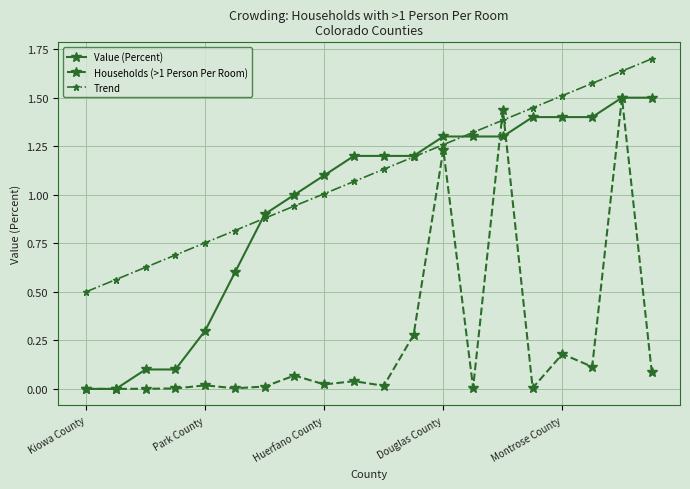

List the series in order of their overall mean, highest first.

Trend, Value (Percent), Households (>1 Person Per Room)